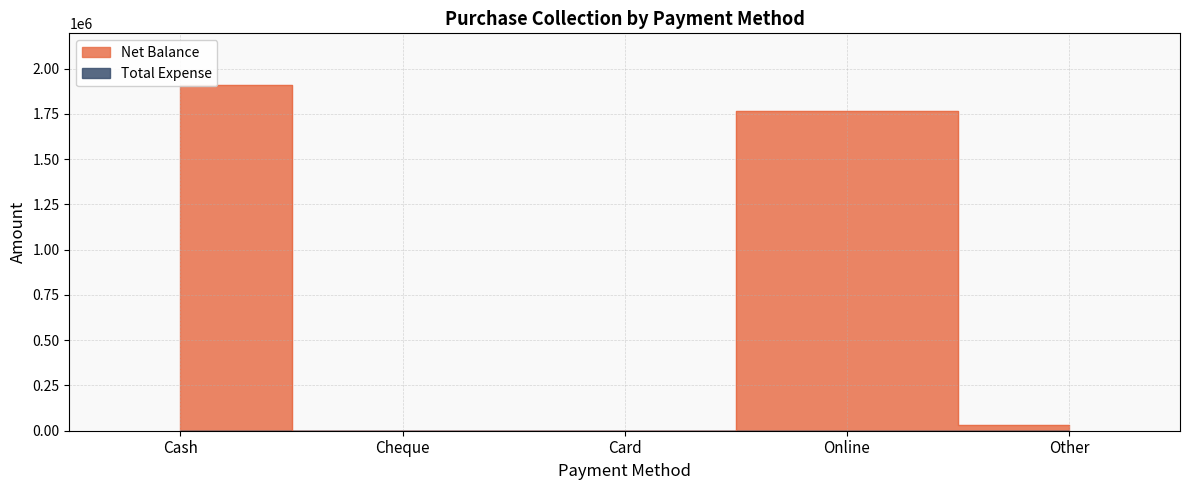

What is the change in value from Card to Online?

+1763246